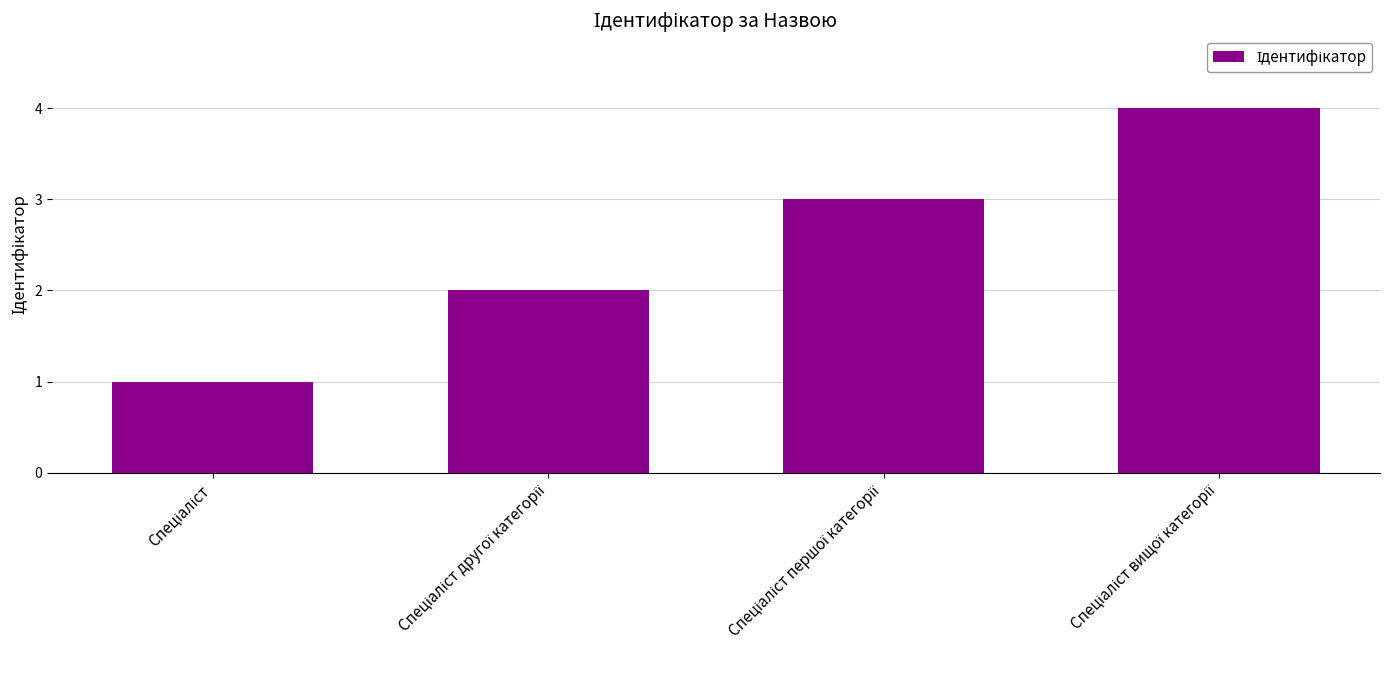

Does the chart contain stacked bars?

No